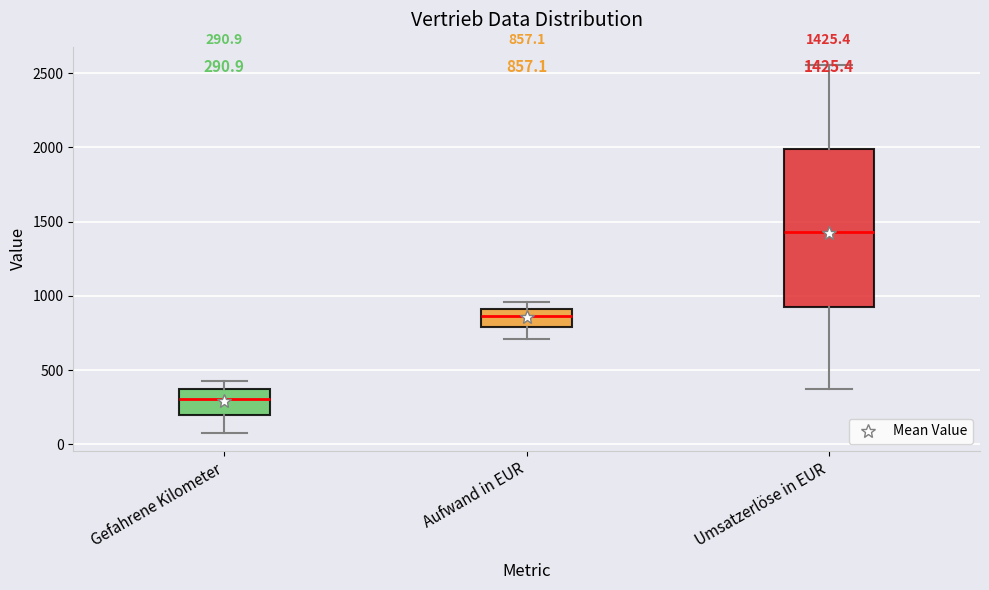

Comparing the boxes themselves (not the whiskers), which one is the tallest?

Umsatzerlöse in EUR